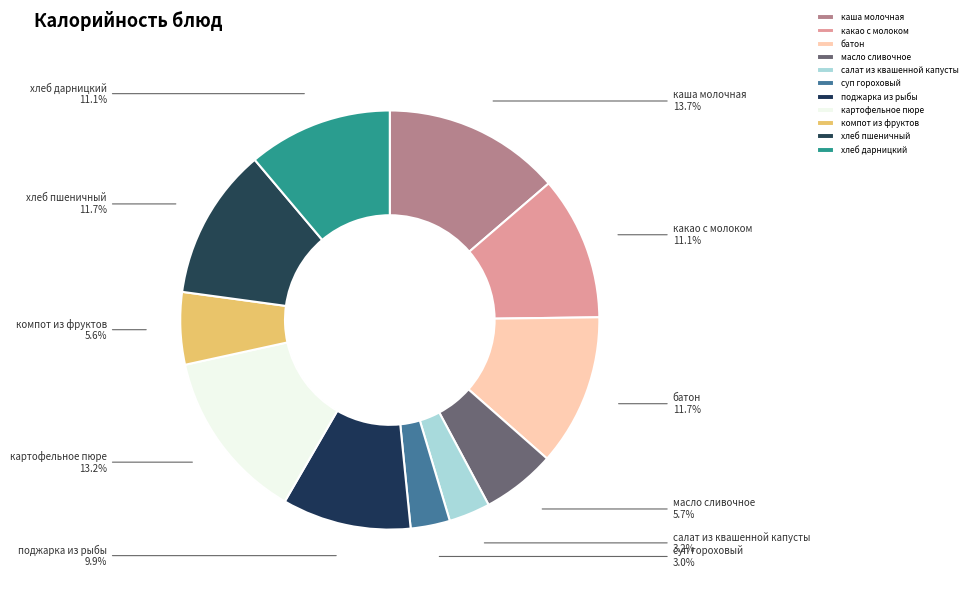

Approximately how many times larger is the value at батон compared to какао с молоком?

1.1